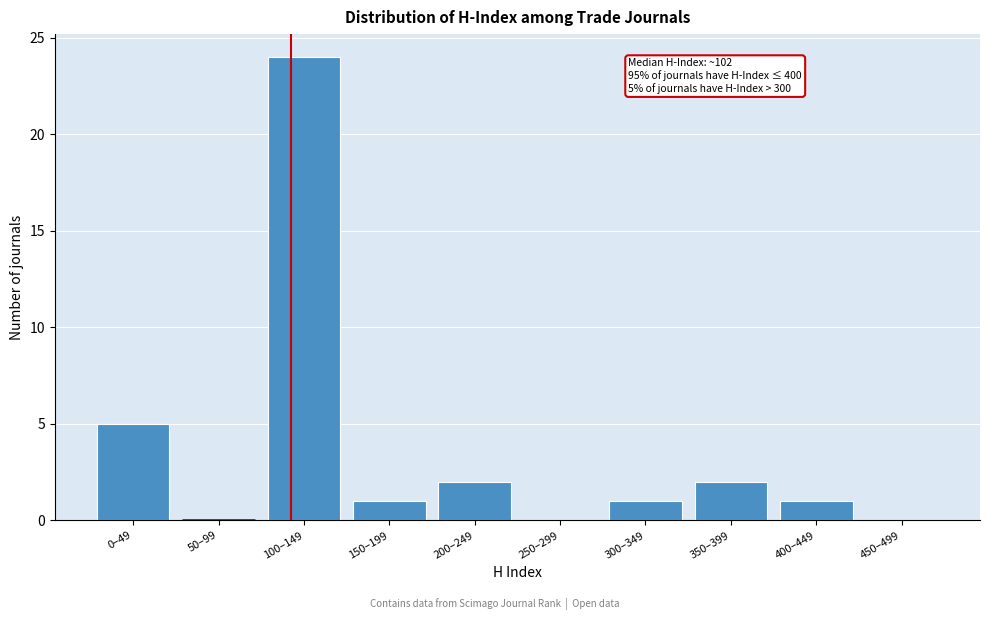

Reading right to left, what are all the values shown in this chart?

450–499=0	400–449=1	350–399=2	300–349=1	250–299=0	200–249=2	150–199=1	100–149=24	50–99=0	0–49=5